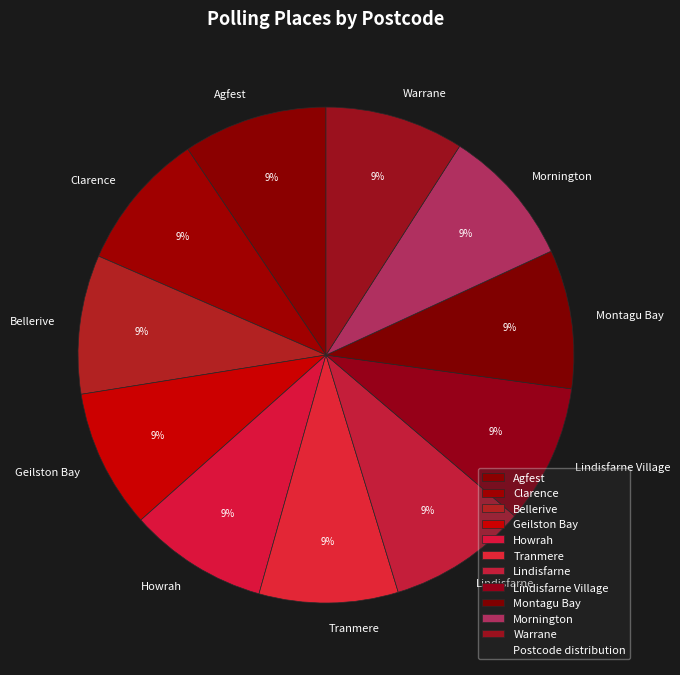

How many slices are in this pie chart?

11